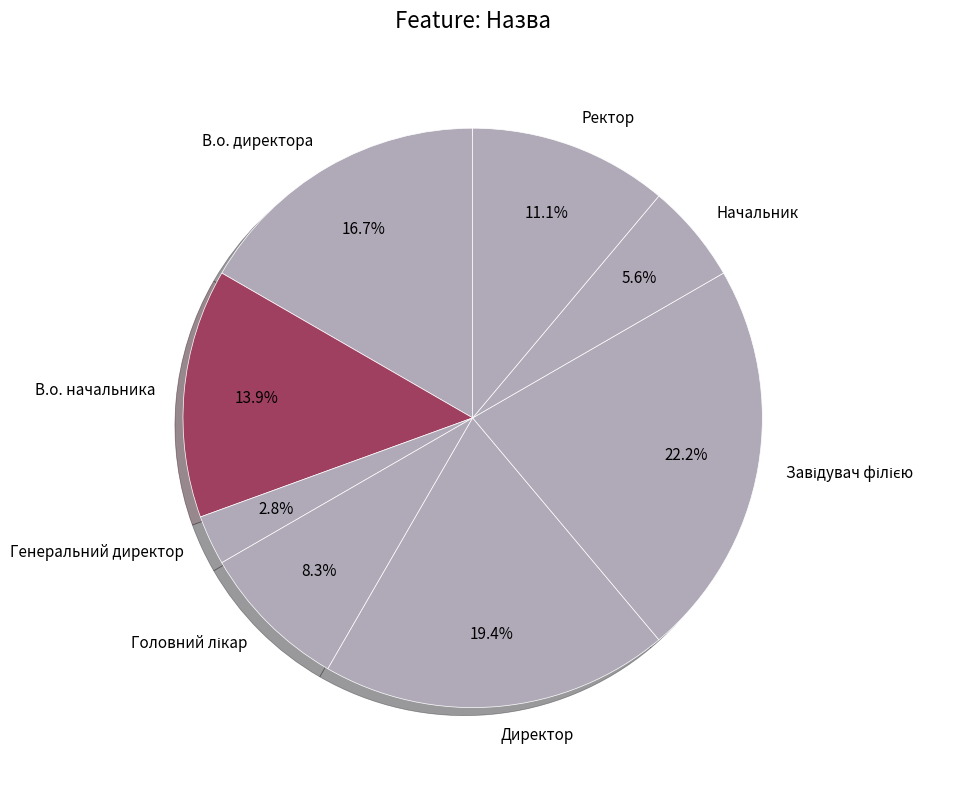

Which category has the smallest portion of the pie?

Генеральний директор